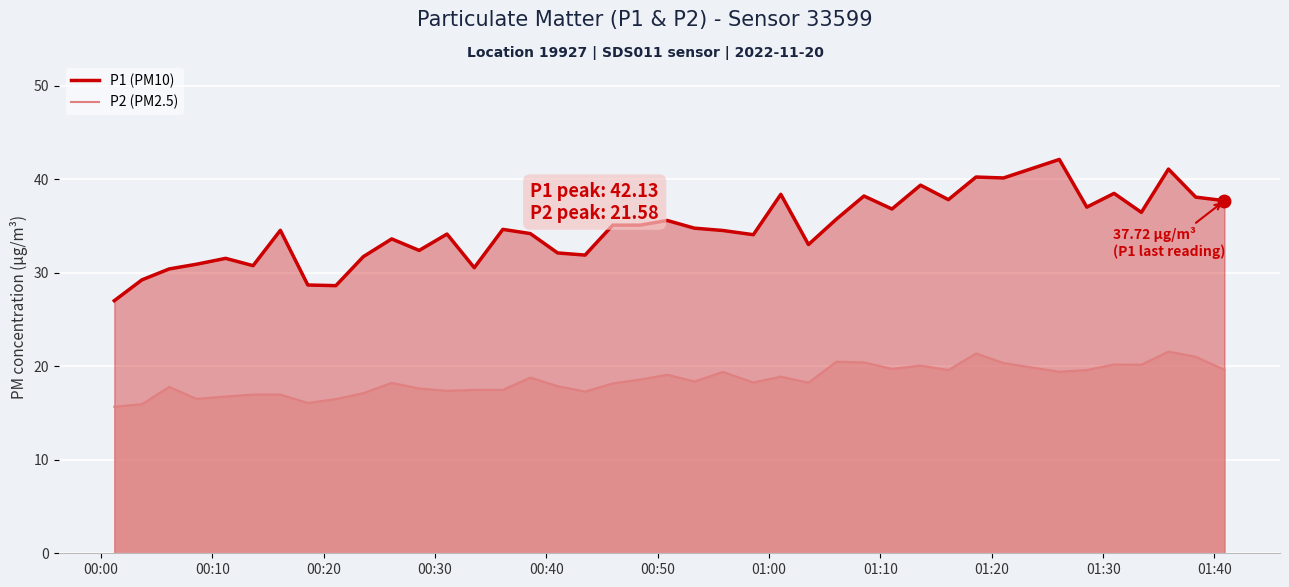

What is the sum of all P2 values?

741.3